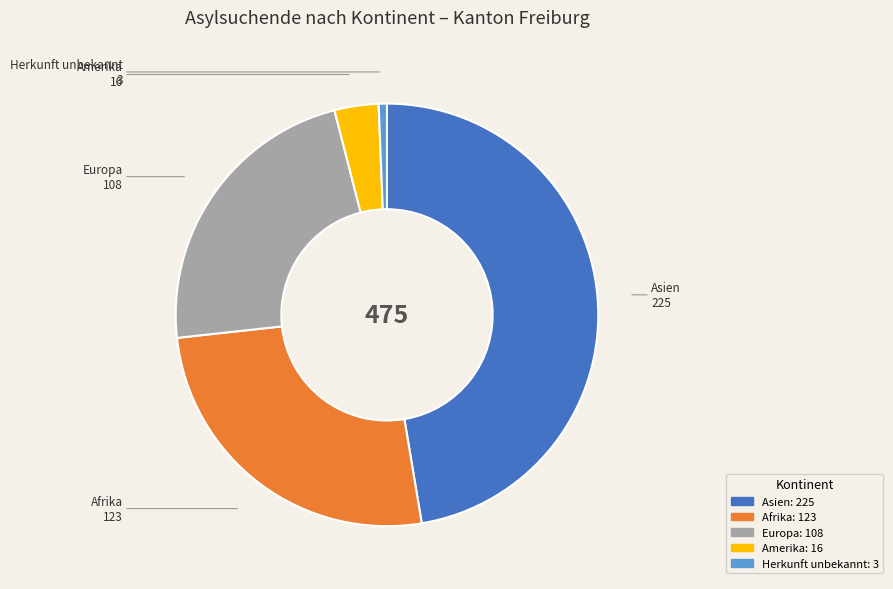

Combined, do Afrika and Asien account for over 50%?

Yes